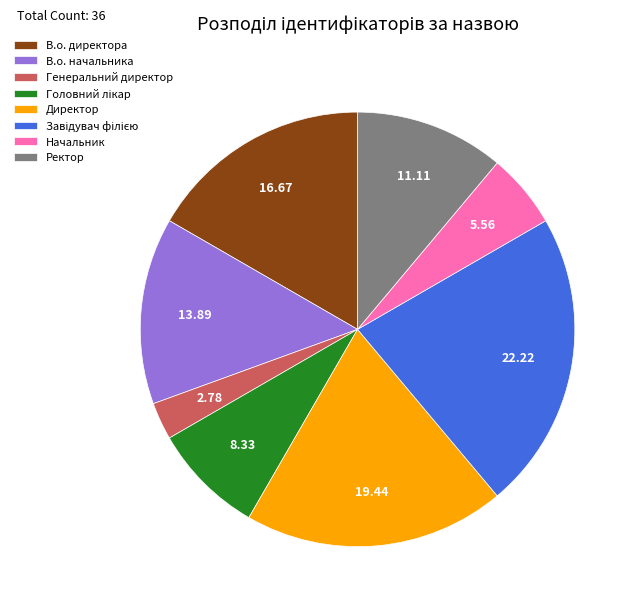

Is there a majority slice in this chart?

No